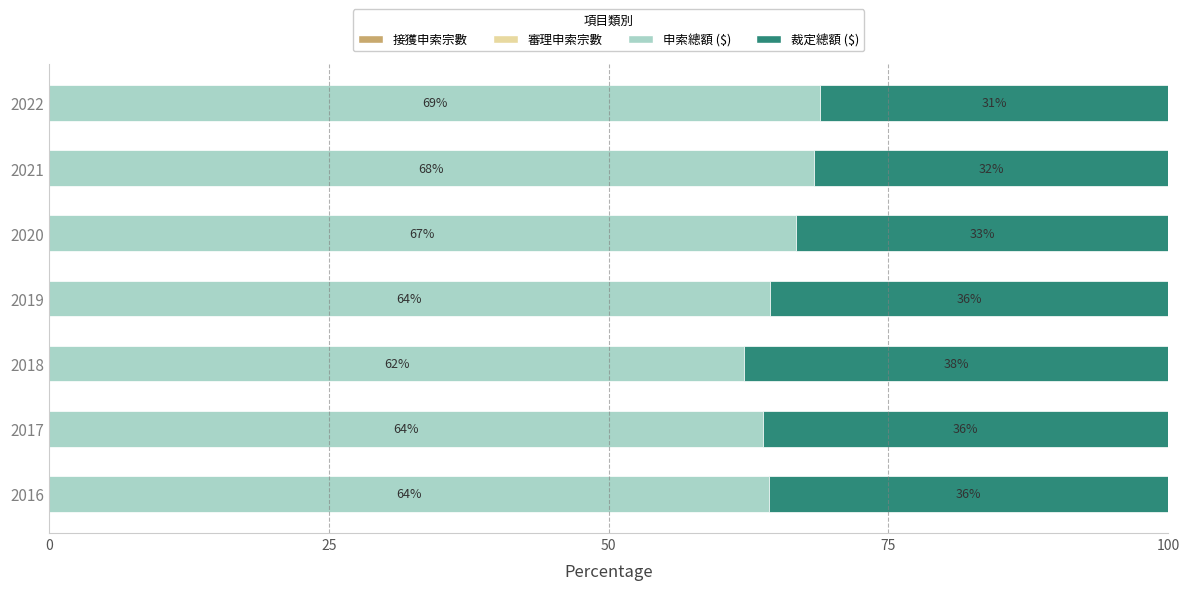

What is the total value across all series at 2022?

100.0